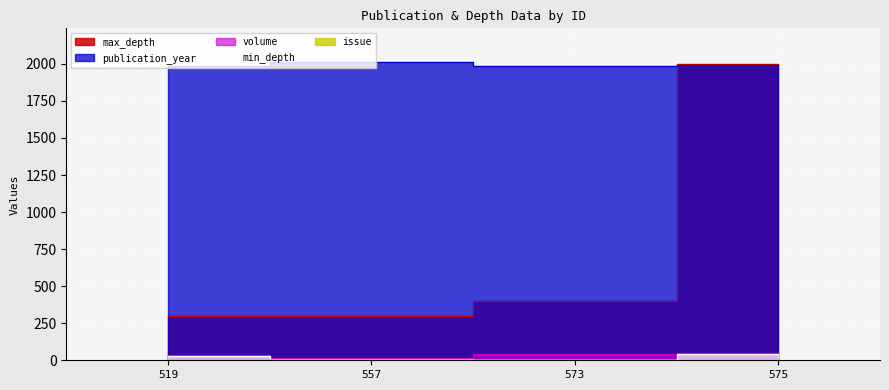

Reading left to right, extract all data points from this chart.

min_depth: 30	0	0	40
max_depth: 300	300	400	2000
publication_year: 1986	2015	1985	1994
volume: 38	13	39	48
issue: 1	9	1	4